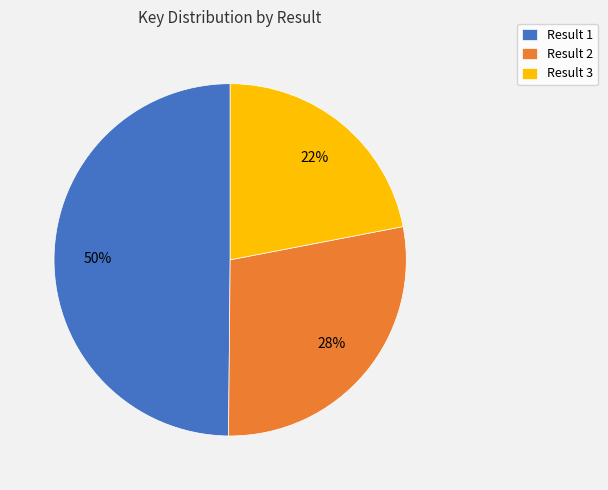

Which has a higher value, Result 3 or Result 1?

Result 1